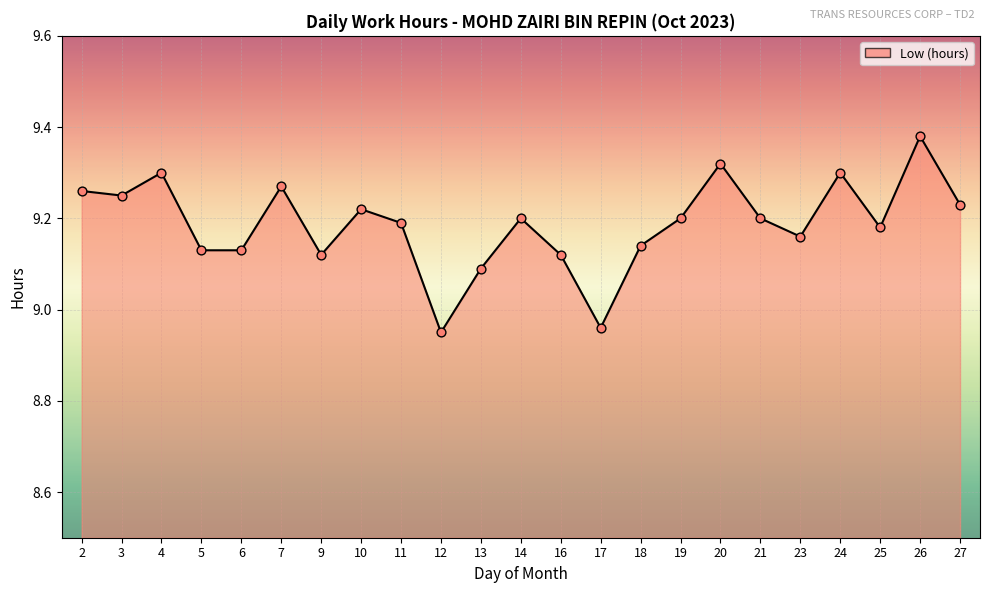

Approximately how many times larger is the value at 11 compared to 25?

1.0